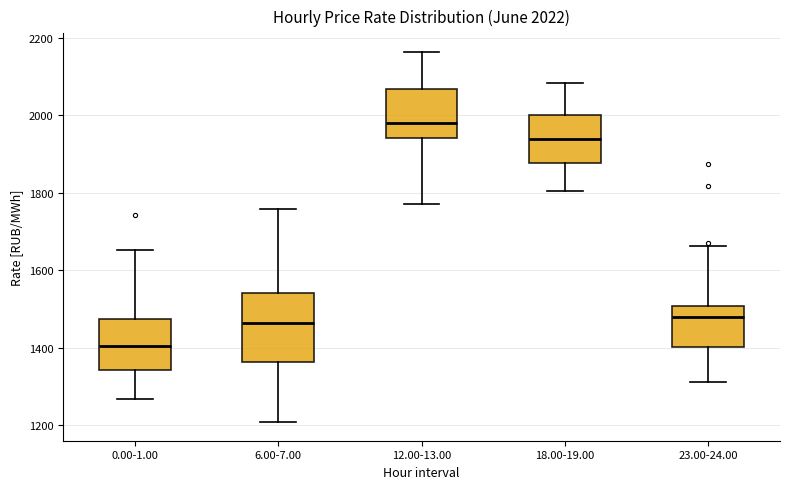

Which box's median line is the lowest?

0.00-1.00